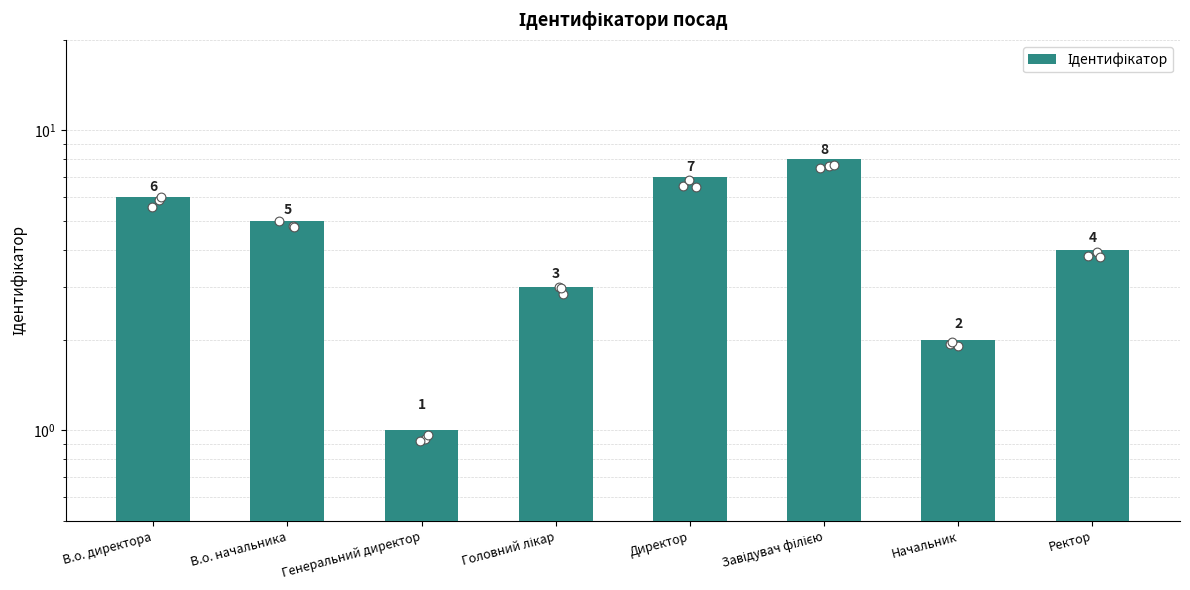

Approximately how many times larger is the value at Ректор compared to Директор?

0.6